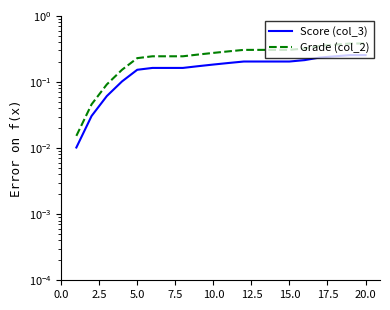

True or false: Grade (col_2) has a value of 0.3 at 22.5.

True